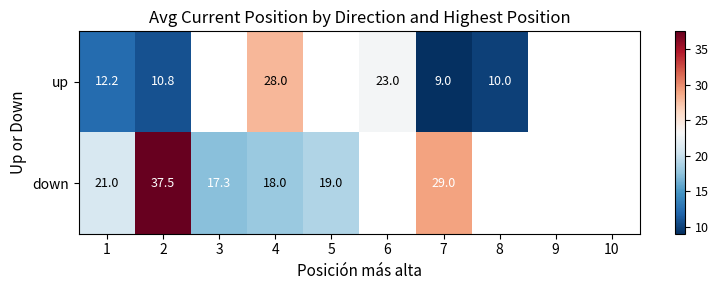

Which has a higher value, 3 or 4?

4